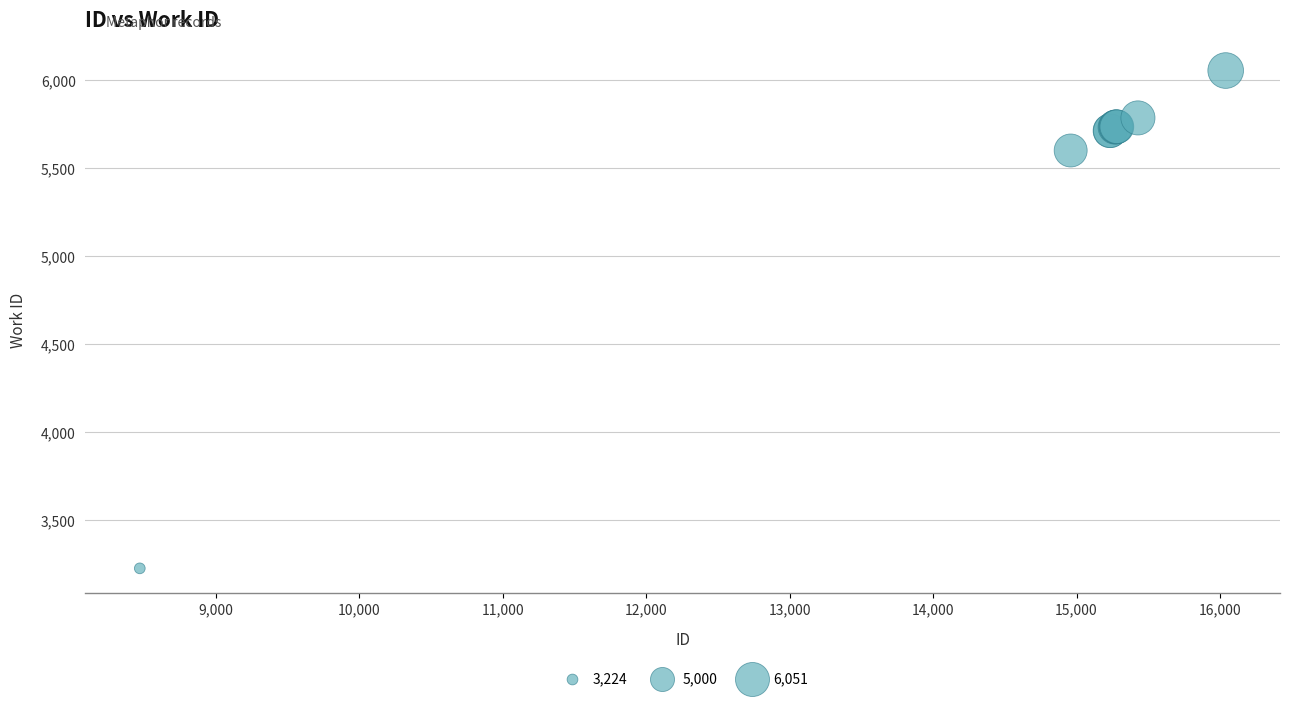

What Y value in the scatter plot is closest to 4637?

5597